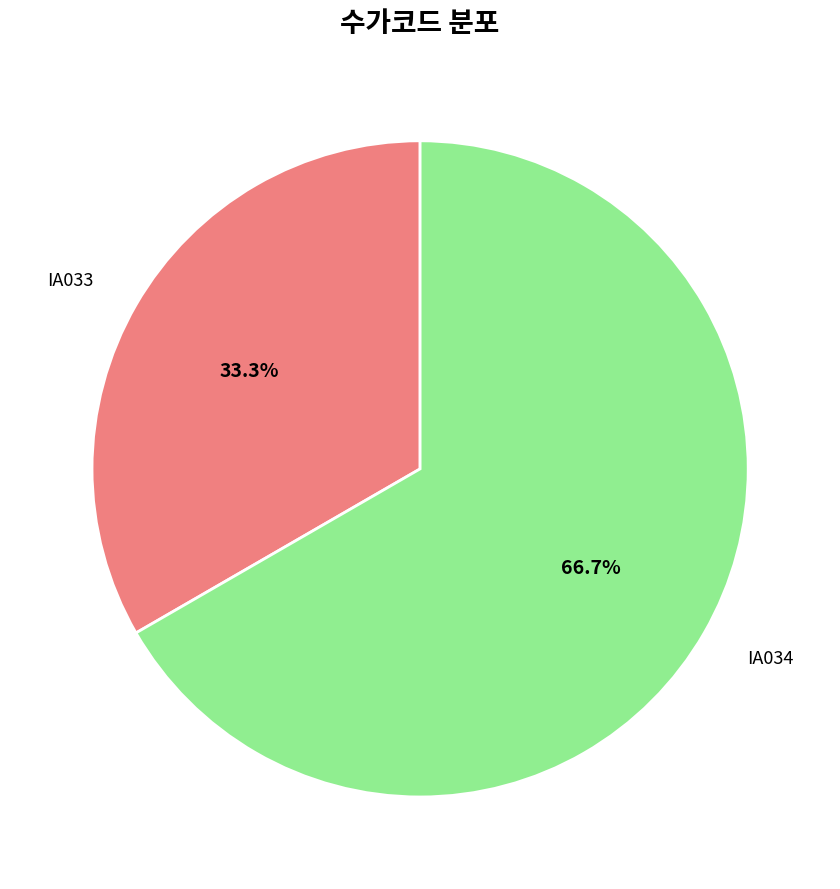

How many slices are in this pie chart?

2